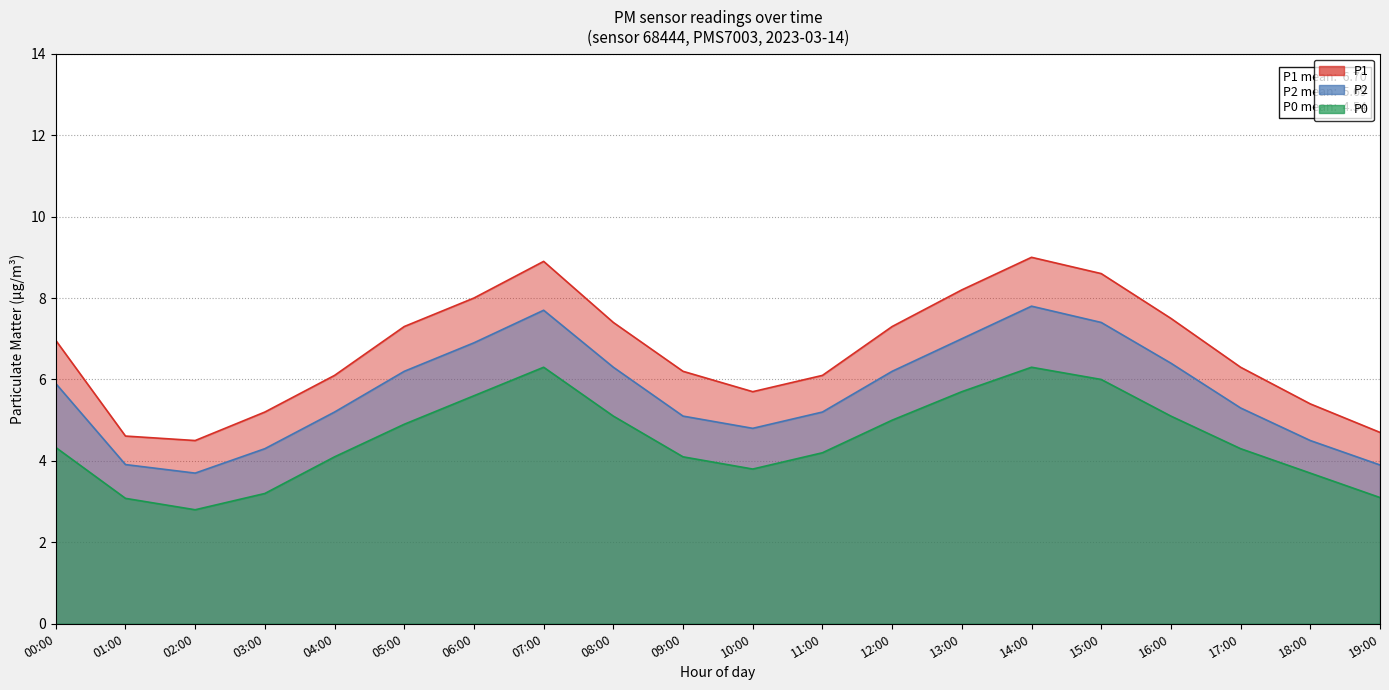

True or false: P0 and P2 intersect in this chart.

False